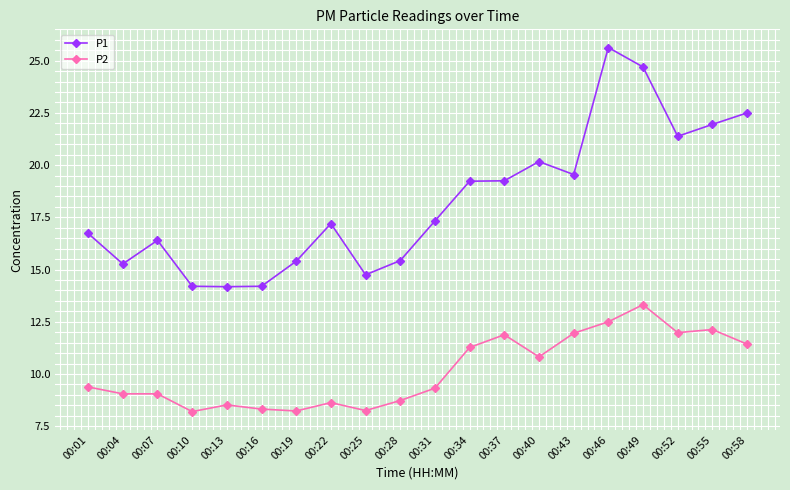

True or false: P1 and P2 intersect in this chart.

False